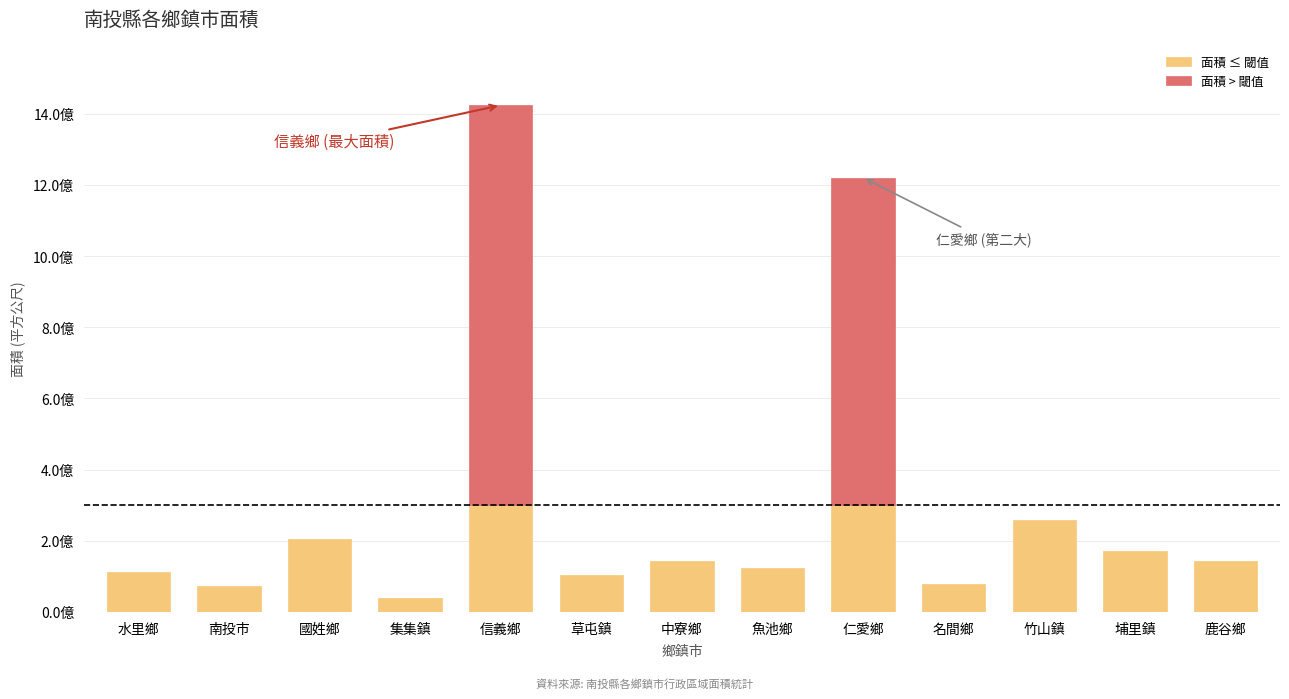

At which label does the data first exceed 142941591?

國姓鄉